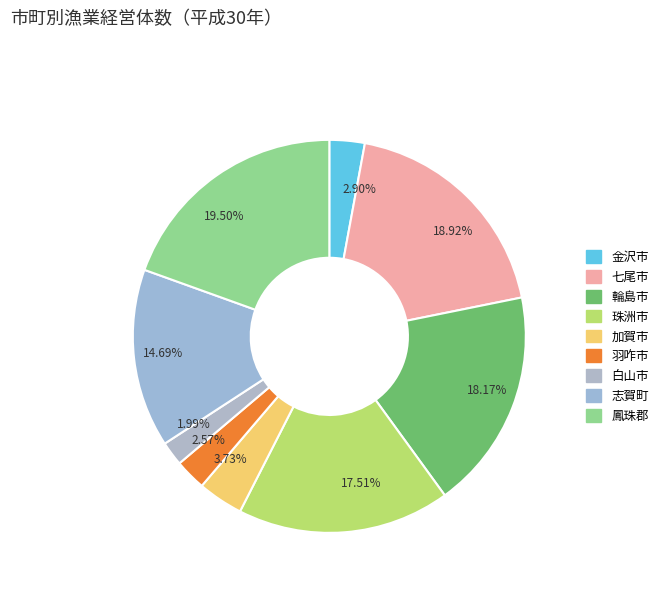

Which category has the smallest portion of the pie?

1.99%